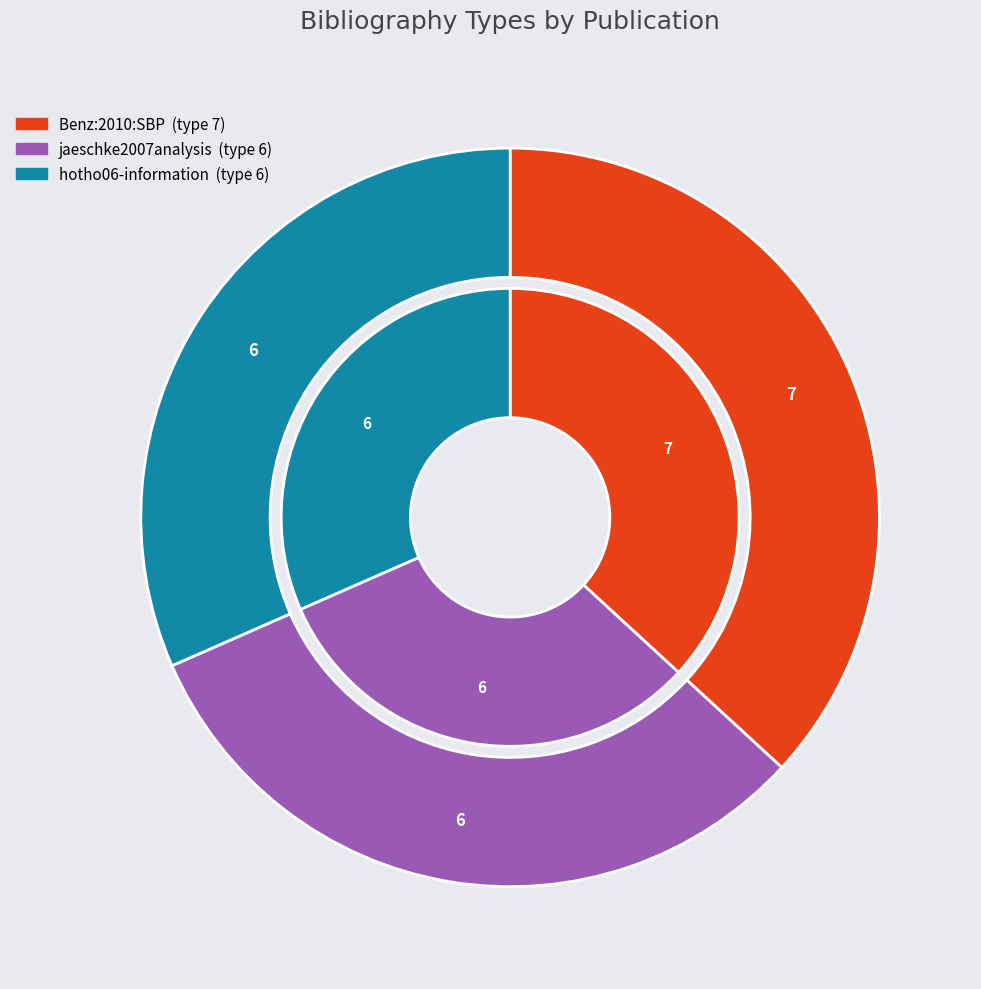

Which slice is the largest?

Benz:2010:SBP:1921763.1921804